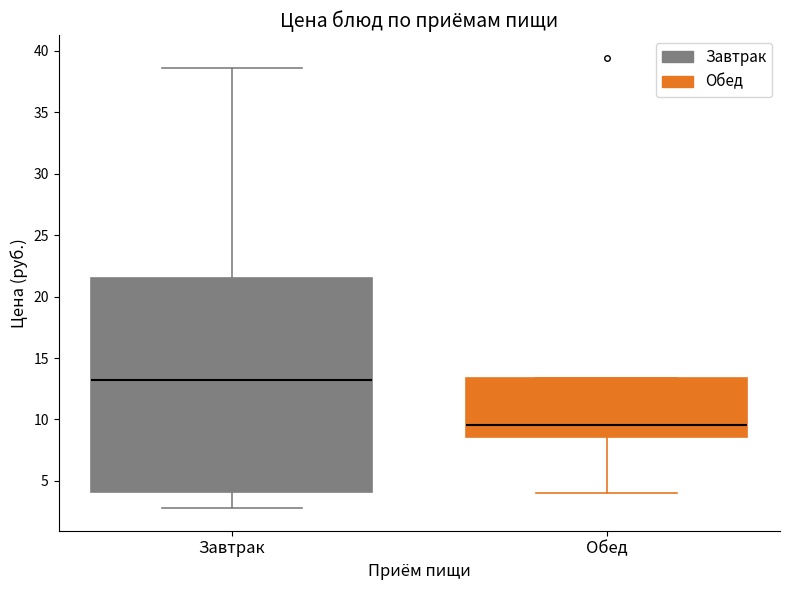

Reading left to right, read every box against the y-axis: the position of its median line, the range the box covers, and the ends of its whiskers. The values are not printed on the chart, so give them approximately, as read against the axis.

Завтрак: median 13.0, box 4.0 to 21.5, whiskers 3.0 to 38.5
Обед: median 9.5, box 8.5 to 13.5, whiskers 4.0 to 13.5